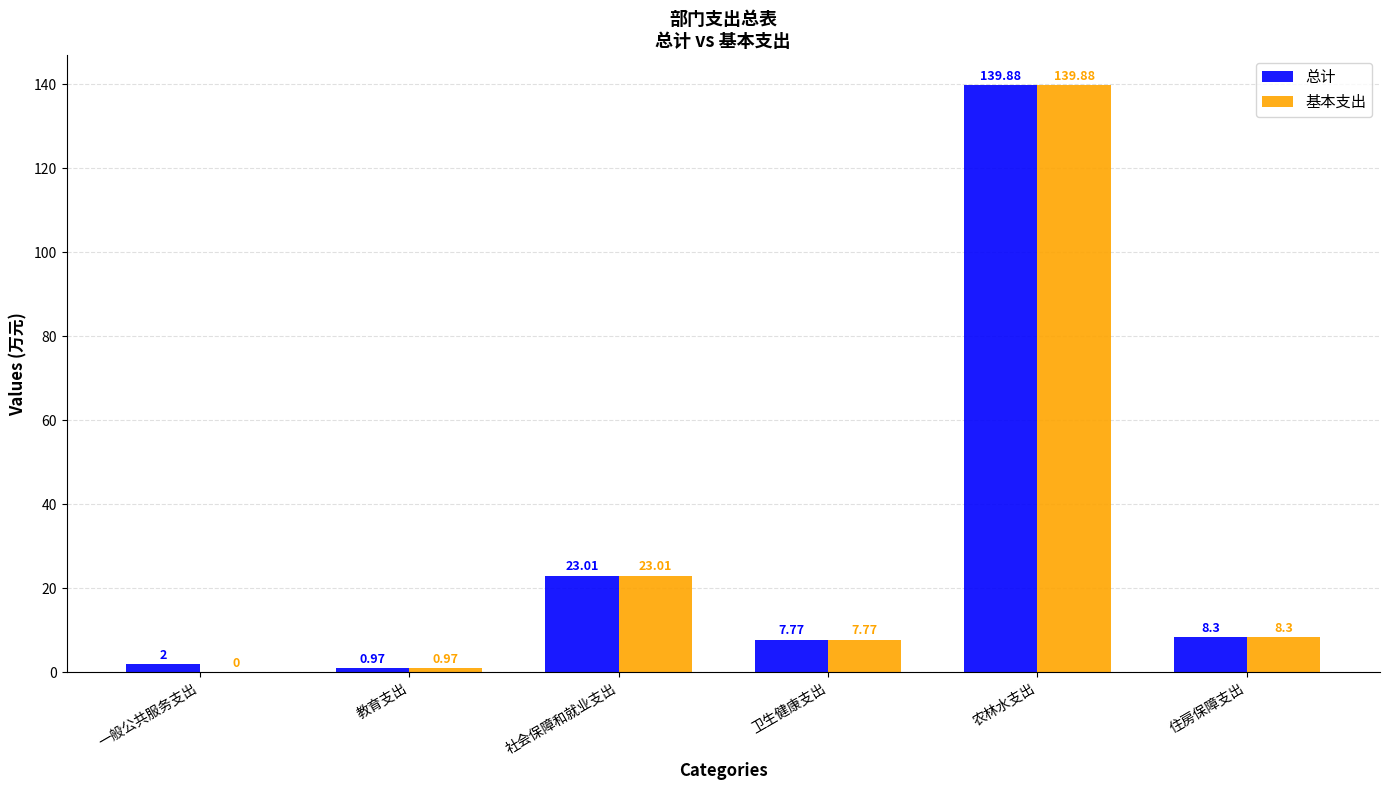

What is the maximum value for 基本支出?

139.9